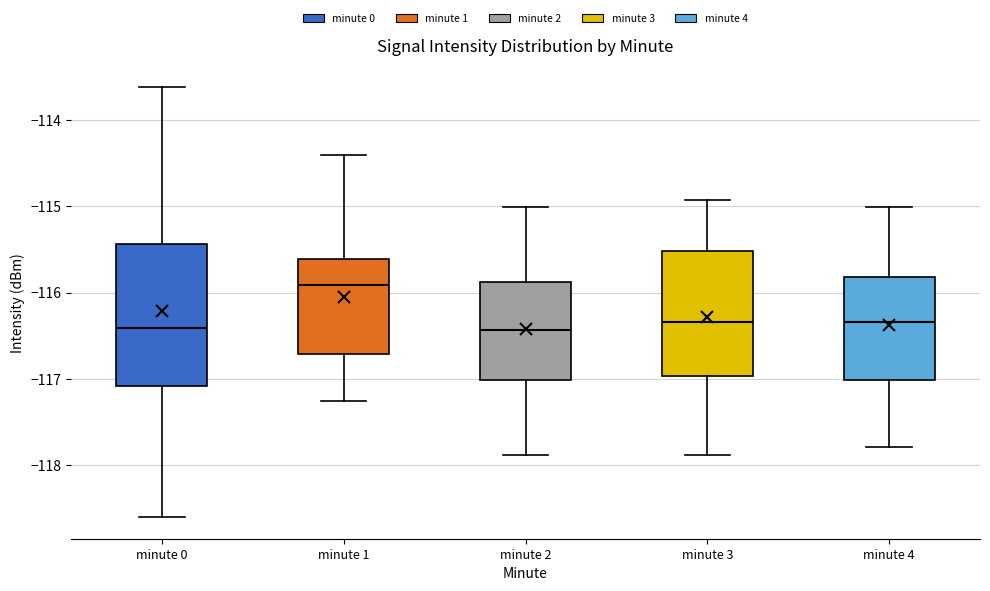

Which box has the highest median line?

minute 1